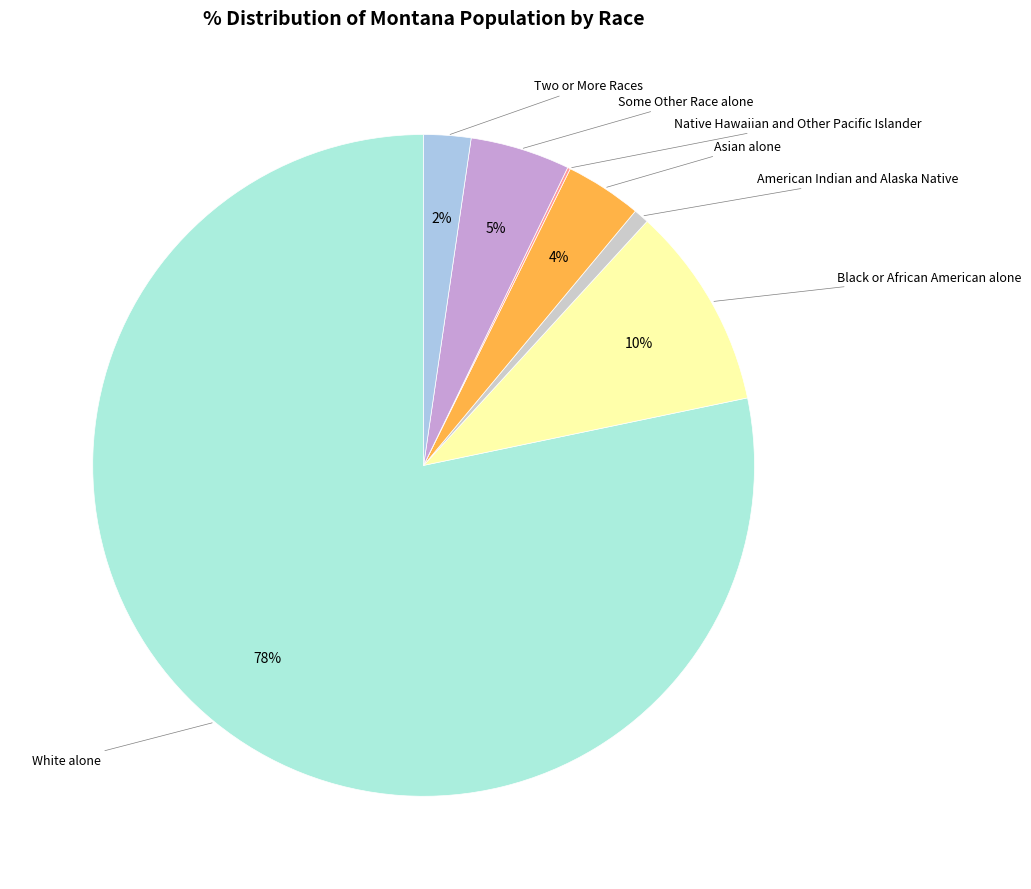

Which category has the biggest portion of the pie?

White alone